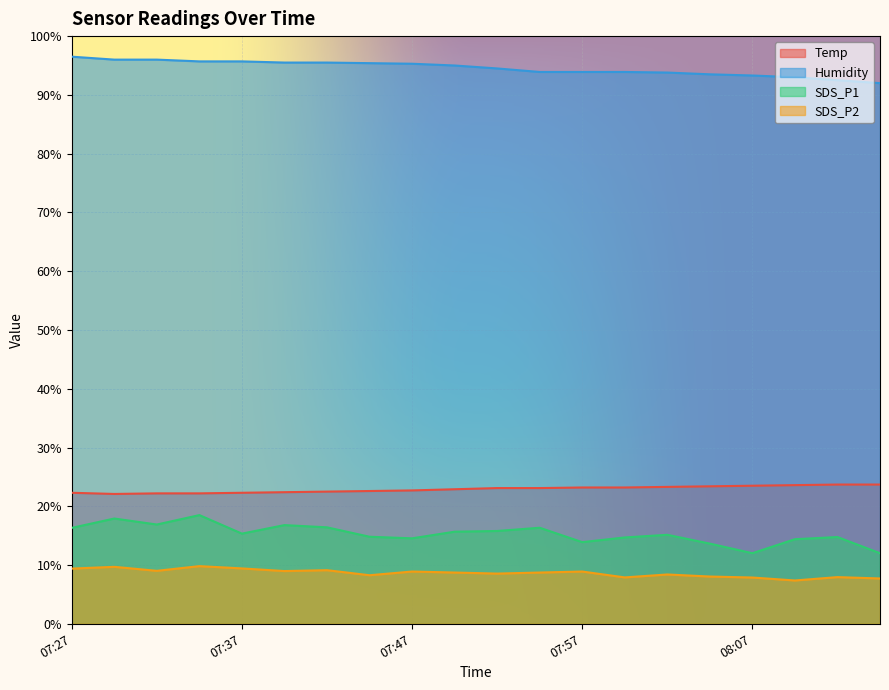

Reading left to right, what are all the values shown in this chart?

Temp: 07:27=22.3	07:30=22.1	07:32=22.2	07:35=22.2	07:37=22.3	07:40=22.4	07:42=22.5	07:44=22.6	07:47=22.7	07:49=22.9	07:52=23.1	07:54=23.1	07:57=23.2	07:59=23.2	08:02=23.3	08:04=23.4	08:07=23.5	08:09=23.6	08:11=23.7	08:14=23.7
Humidity: 07:27=96.5	07:30=96.0	07:32=96.0	07:35=95.7	07:37=95.7	07:40=95.5	07:42=95.5	07:44=95.4	07:47=95.3	07:49=95.0	07:52=94.5	07:54=93.9	07:57=93.9	07:59=93.9	08:02=93.8	08:04=93.5	08:07=93.3	08:09=93.0	08:11=92.5	08:14=92.0
SDS_P1: 07:27=16.3	07:30=17.9	07:32=16.9	07:35=18.5	07:37=15.3	07:40=16.8	07:42=16.4	07:44=14.8	07:47=14.6	07:49=15.7	07:52=15.8	07:54=16.4	07:57=13.9	07:59=14.7	08:02=15.2	08:04=13.7	08:07=12.0	08:09=14.4	08:11=14.8	08:14=12.0
SDS_P2: 07:27=9.4	07:30=9.7	07:32=9.0	07:35=9.8	07:37=9.4	07:40=9.0	07:42=9.1	07:44=8.3	07:47=8.9	07:49=8.7	07:52=8.6	07:54=8.7	07:57=8.9	07:59=7.9	08:02=8.4	08:04=8.1	08:07=7.9	08:09=7.4	08:11=8.0	08:14=7.7